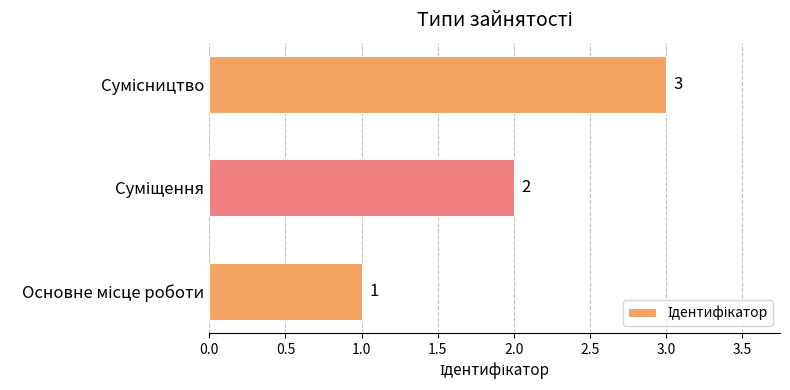

How many values are between 1 and 3?

3